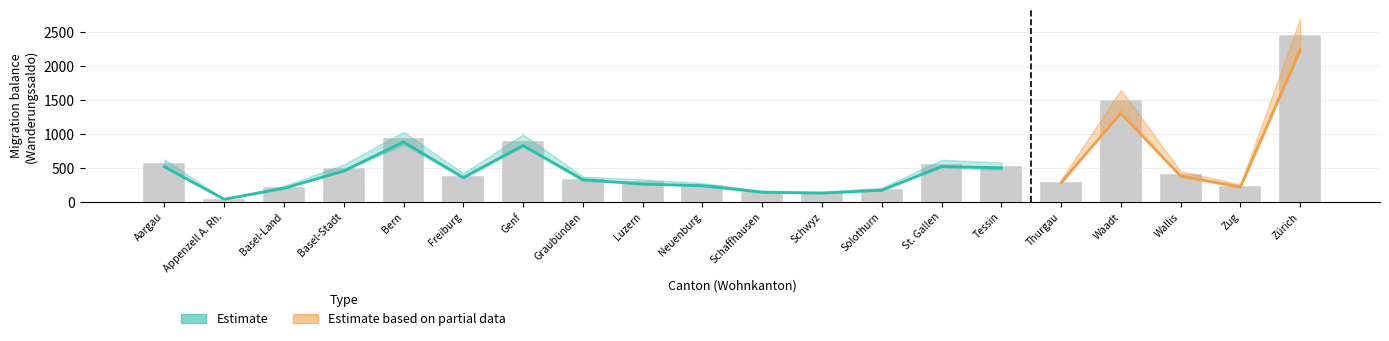

What is the lowest value of the Zunahme series?

38